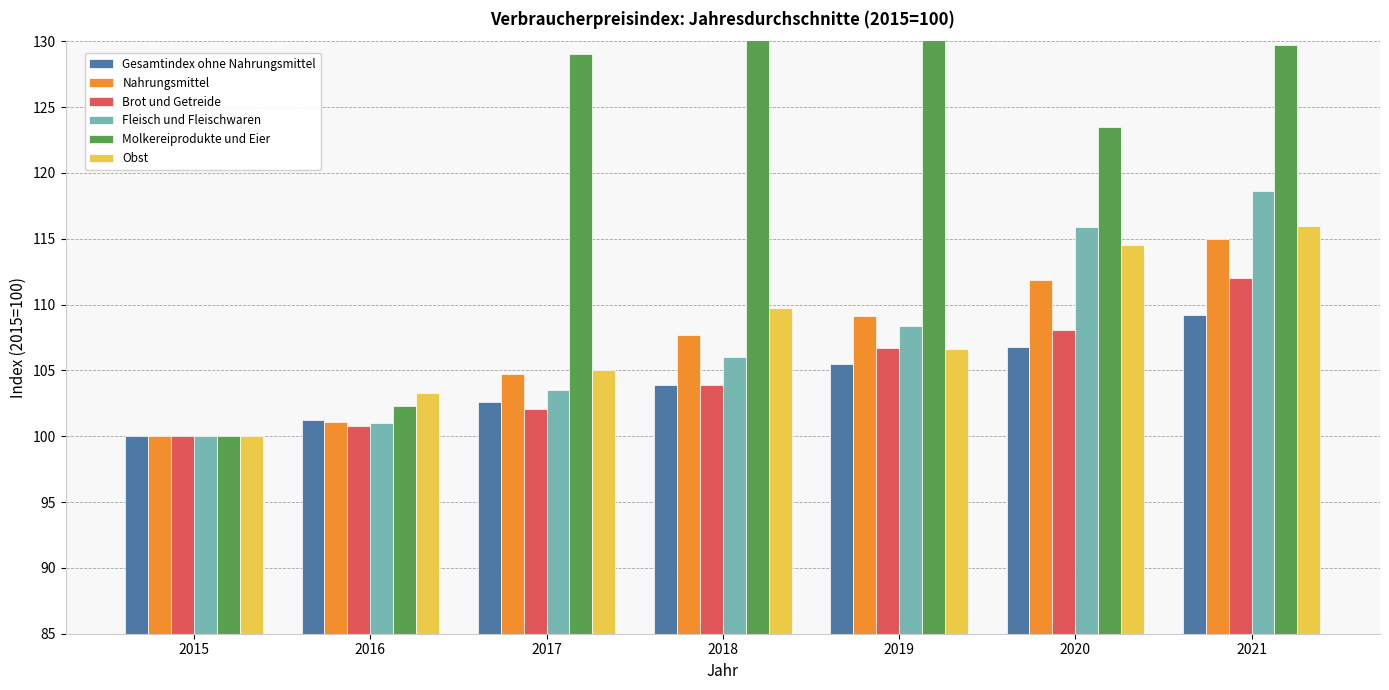

How many categories are shown in the chart?

7